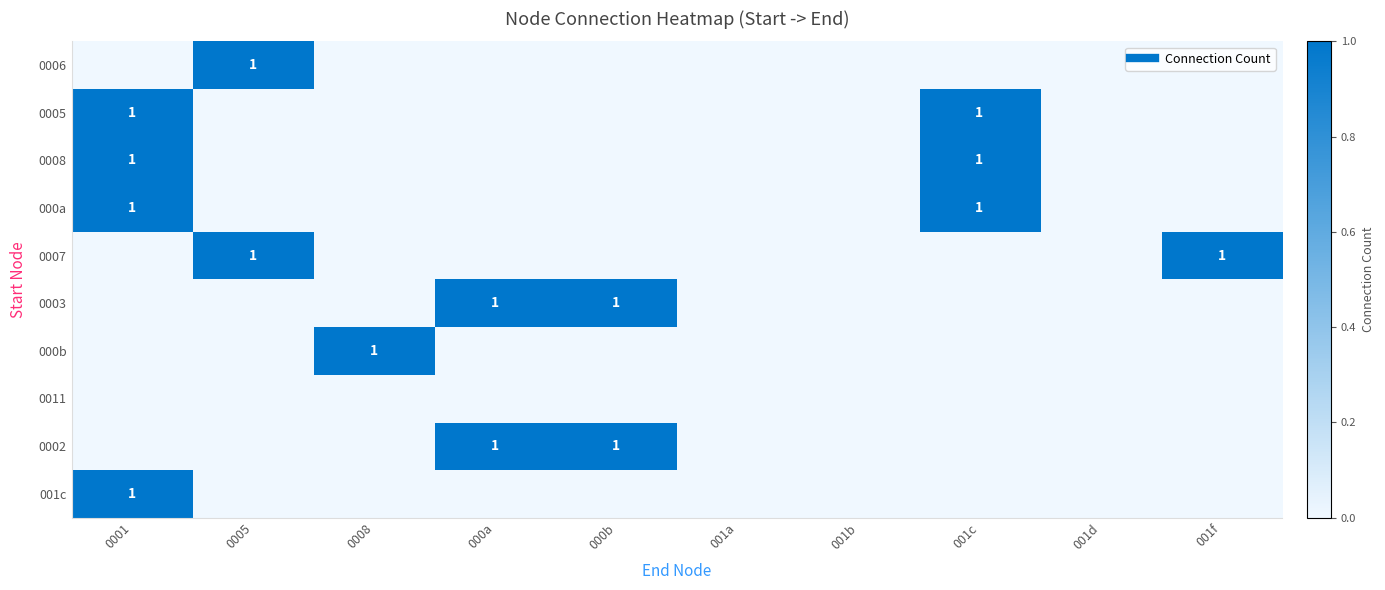

How many values in the 000a series exceed 0?

2